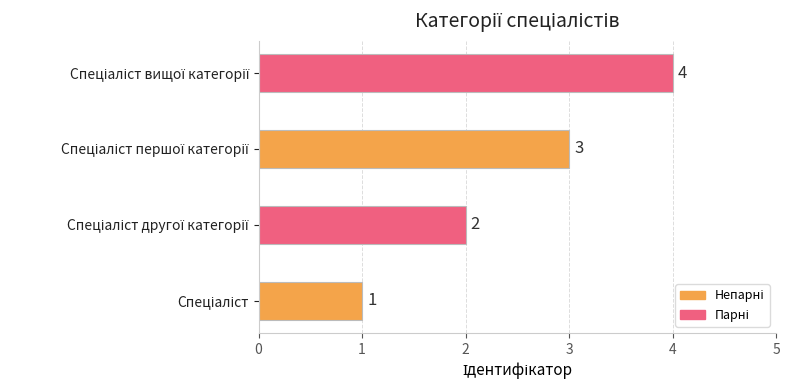

What is the difference between the maximum and minimum values?

3